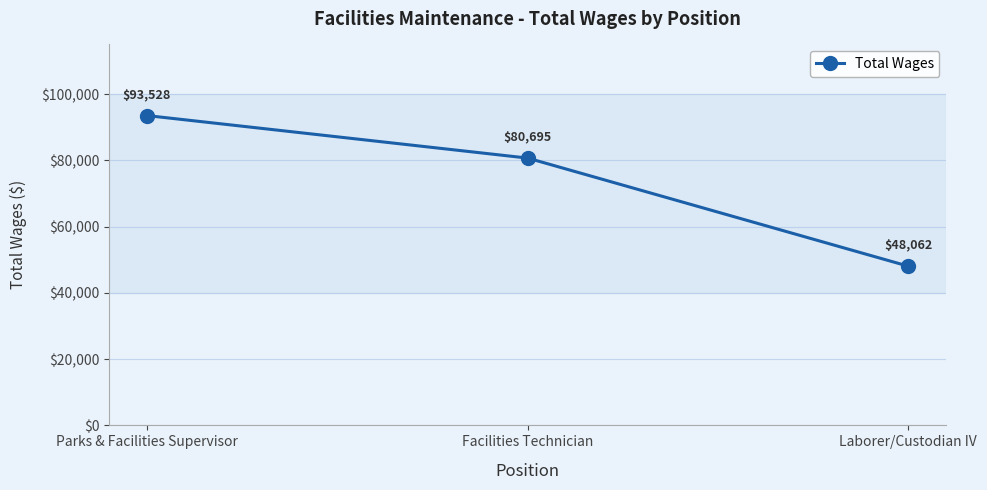

Is it true that the value at Parks & Facilities Supervisor is 93528?

True